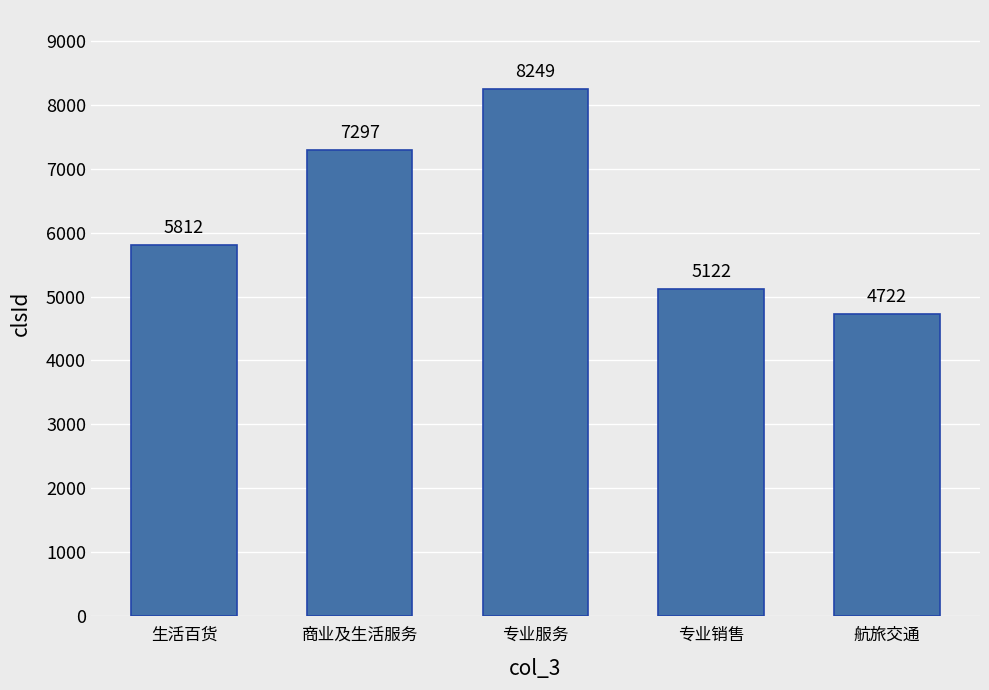

Rank the categories by value from lowest to highest.

航旅交通, 专业销售, 生活百货, 商业及生活服务, 专业服务